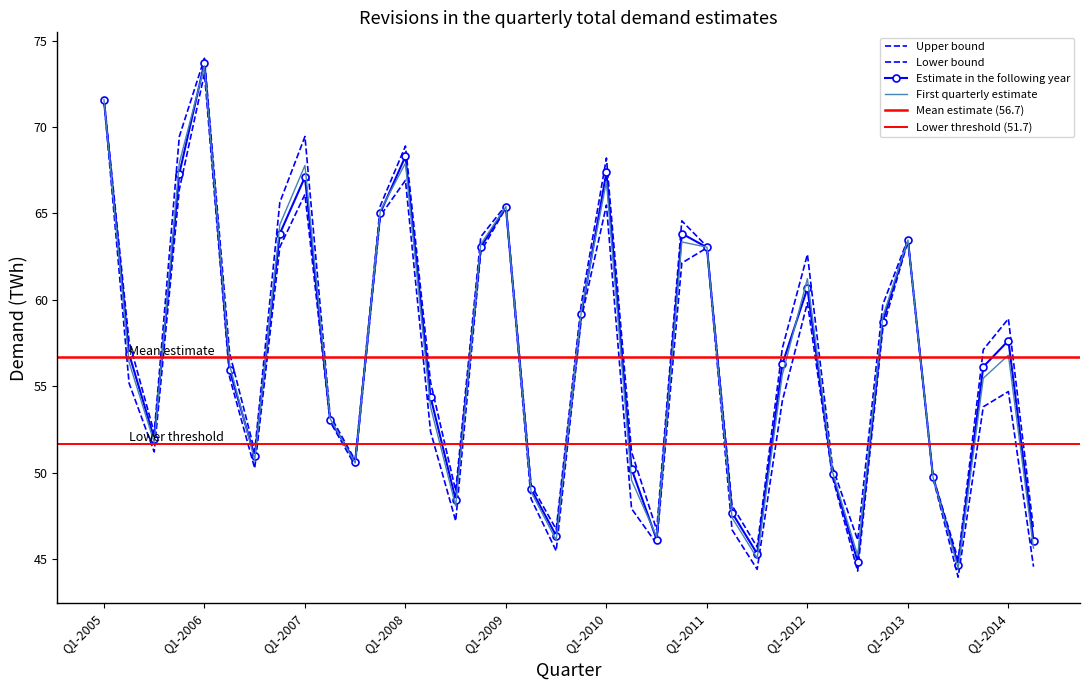

What value does the Estimate in the following year series have at Q1-2012?

60.7